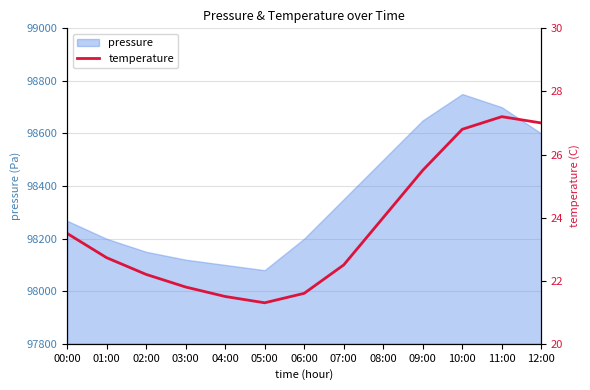

Approximately how many times larger is the value at 09:00 compared to 11:00?

0.9